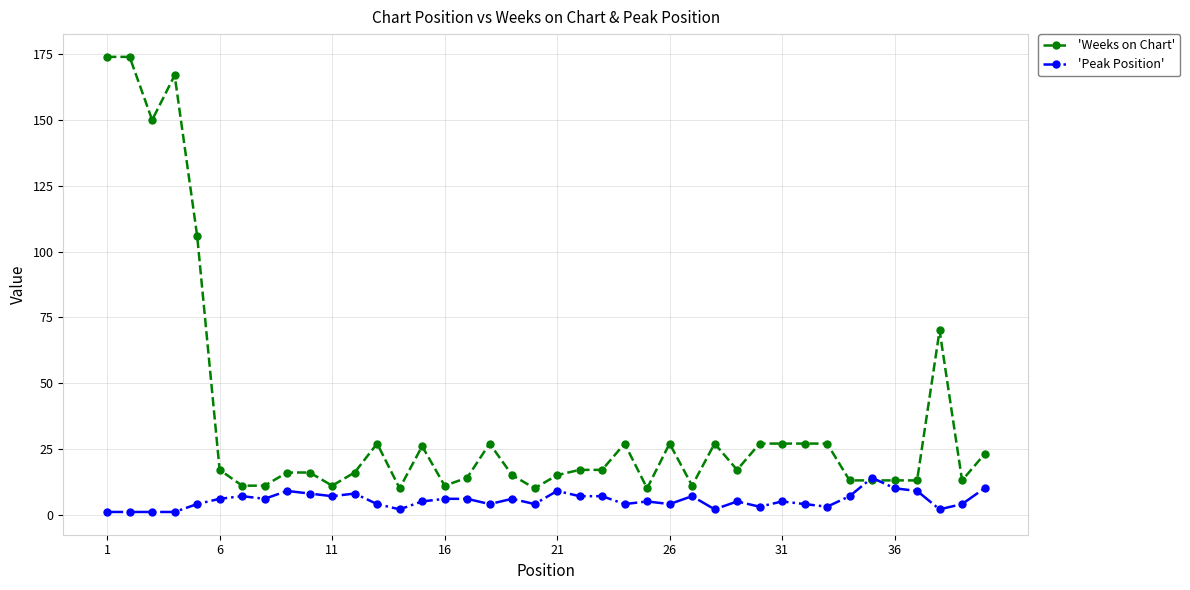

What is the minimum value for 'Weeks on Chart'?

10